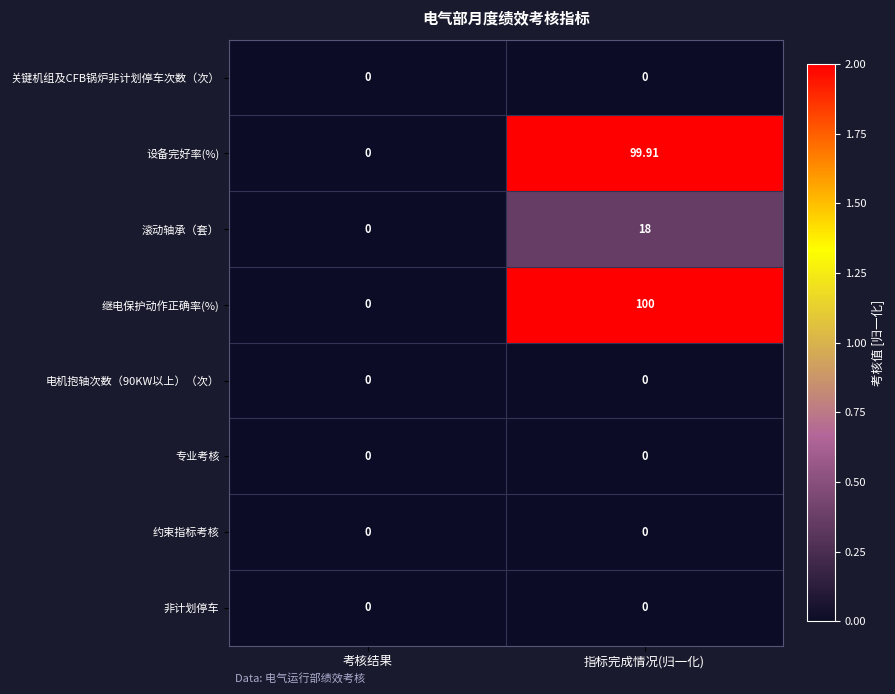

At which category does the chart reach its peak across all series?

指标完成情况(归一化)